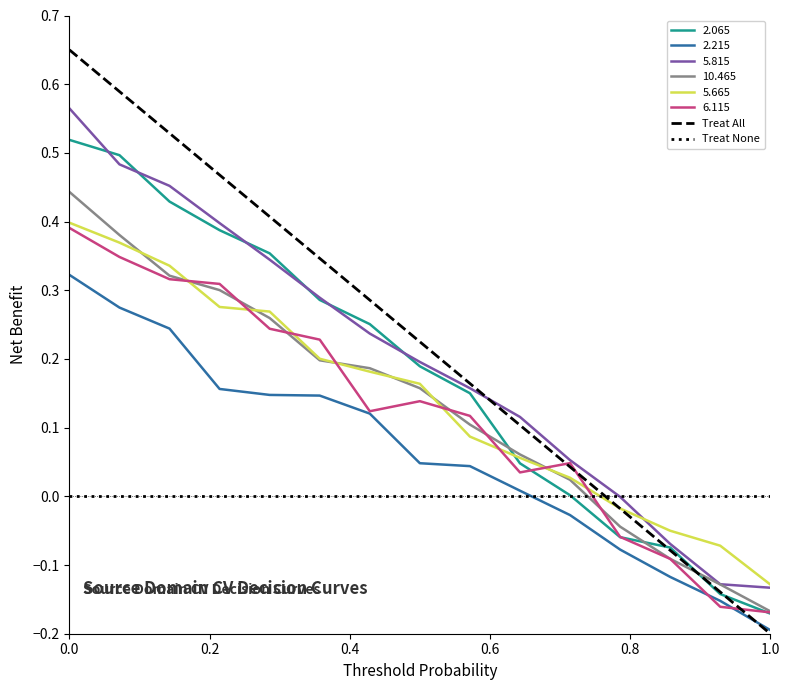

Which series has the largest range (max minus min)?

Treat All